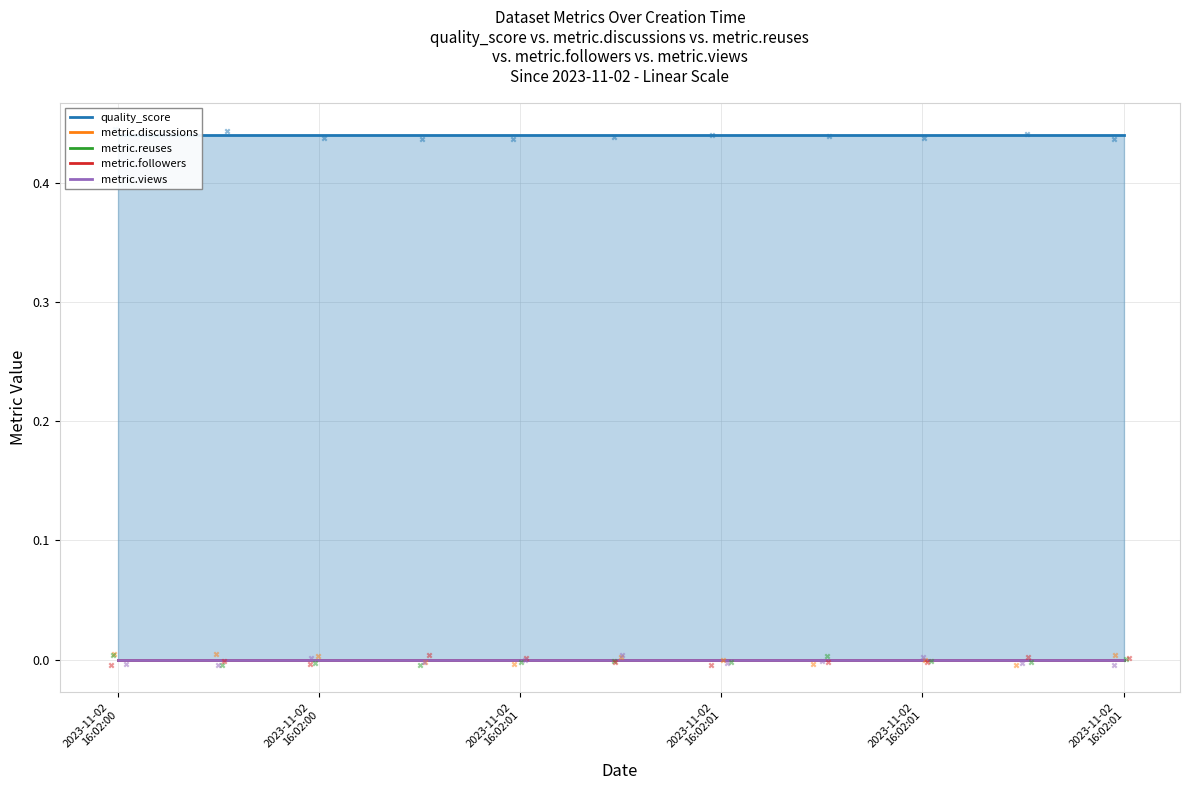

At which category is the sum across all series the highest?

2023-11-02
16:02:00